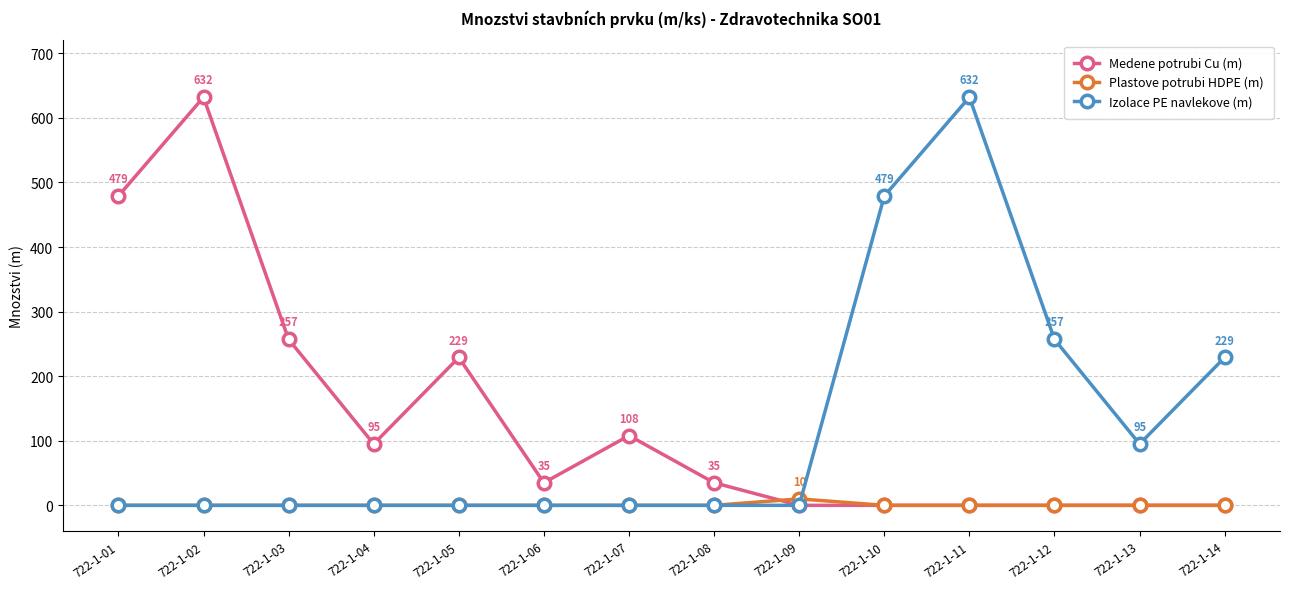

What is the spread (max minus min) of values at 722-1-08?

35